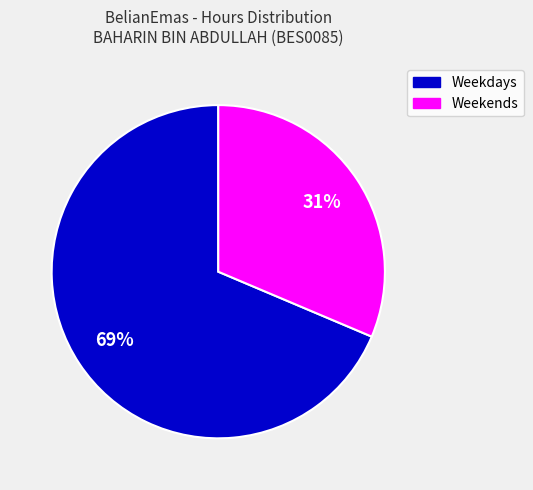

To the nearest percent, what is the average slice percentage?

50%